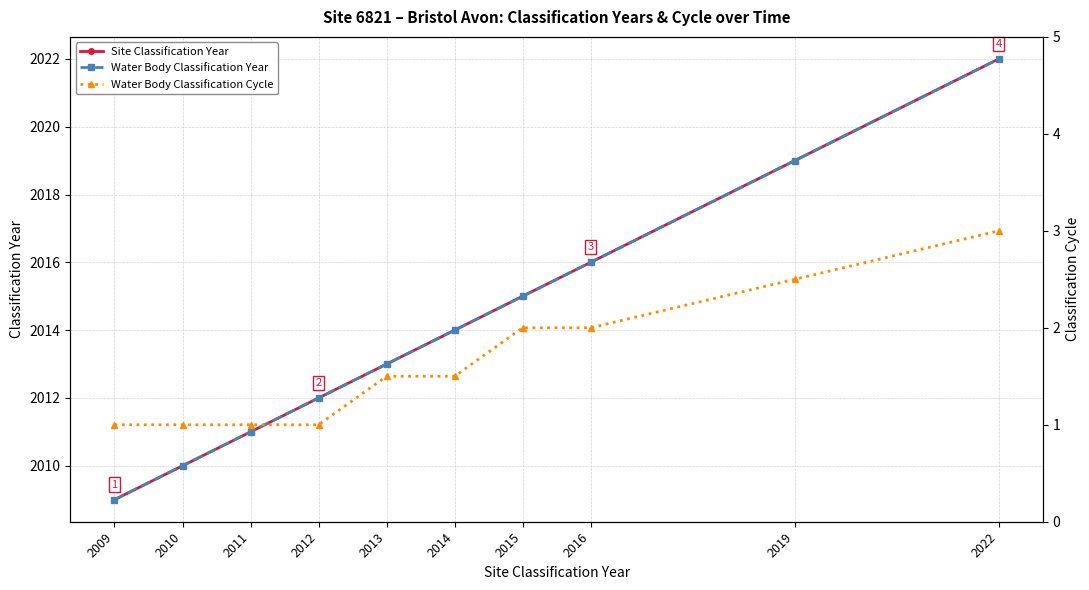

What is the minimum value for Water Body Classification Cycle?

1.0